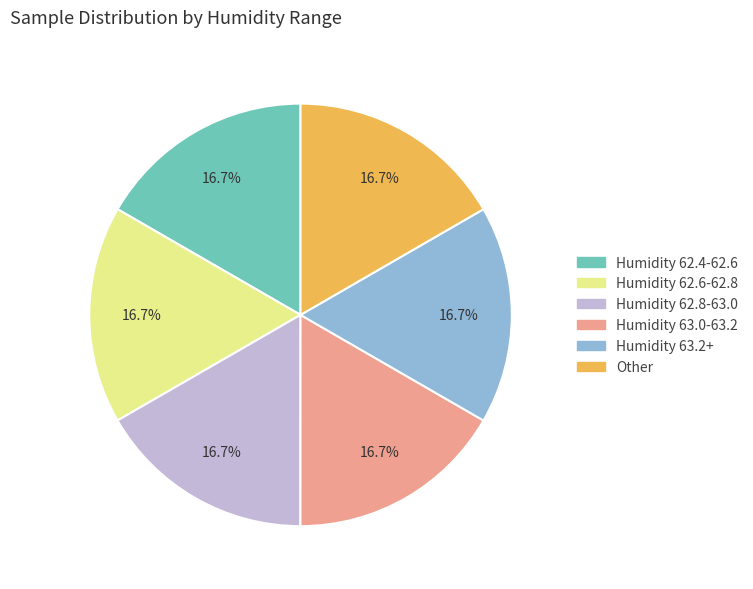

Approximately how many times larger is the value at Humidity 62.8-63.0 compared to Humidity 63.0-63.2?

1.0